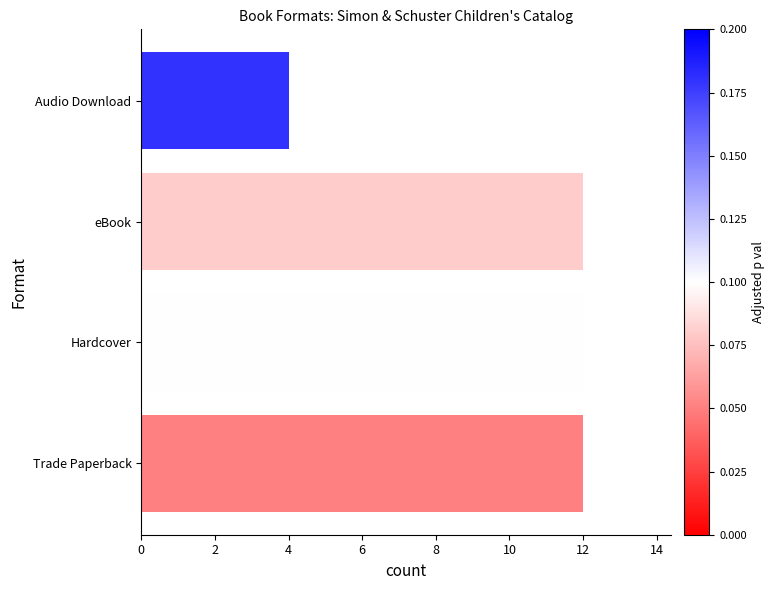

Is it true that the value at Hardcover is 7?

False